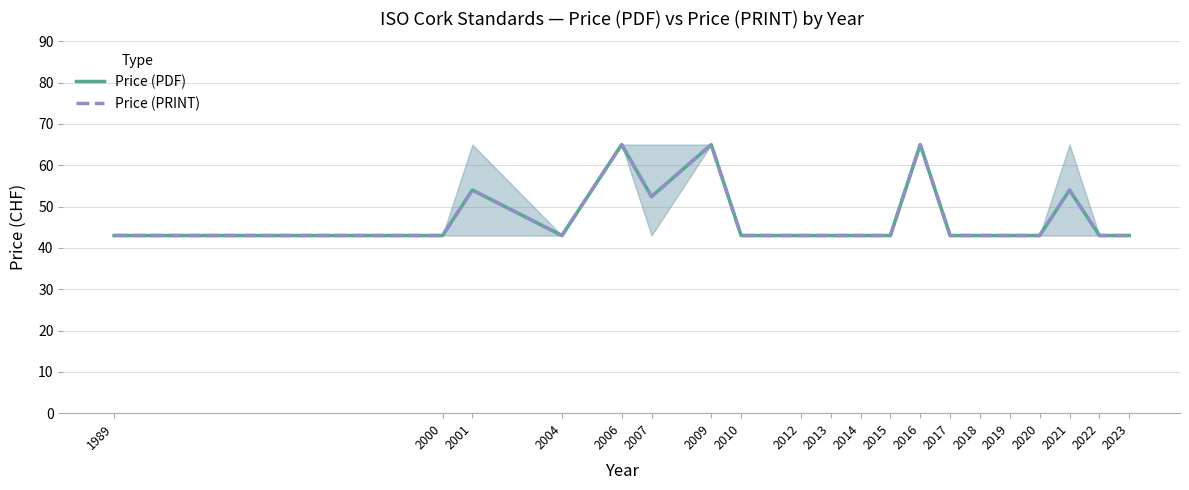

Rank the series at 2018 from highest to lowest value.

Price (PDF), Price (PRINT)